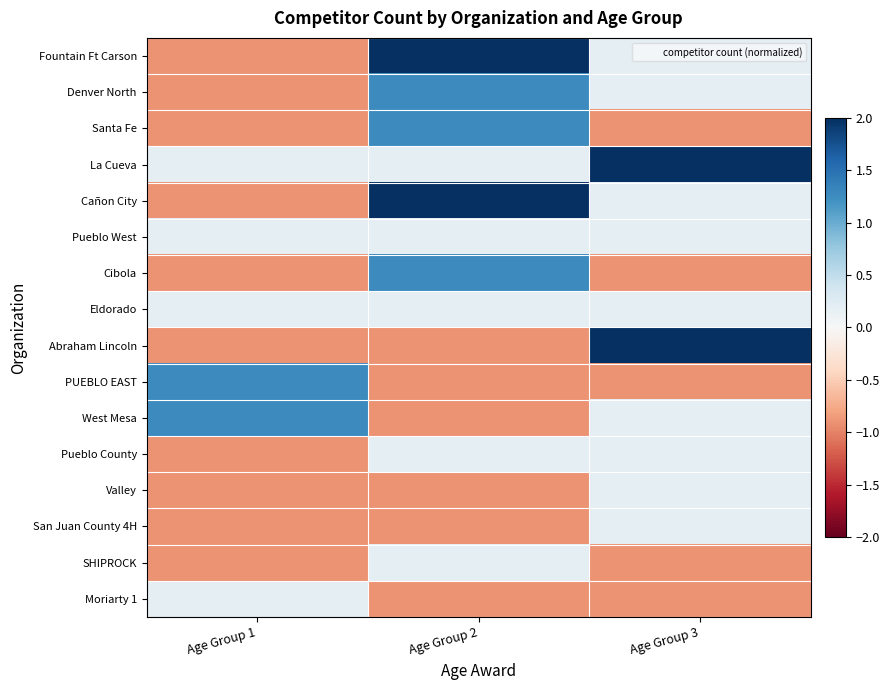

What is the minimum value shown in the chart?

-0.9